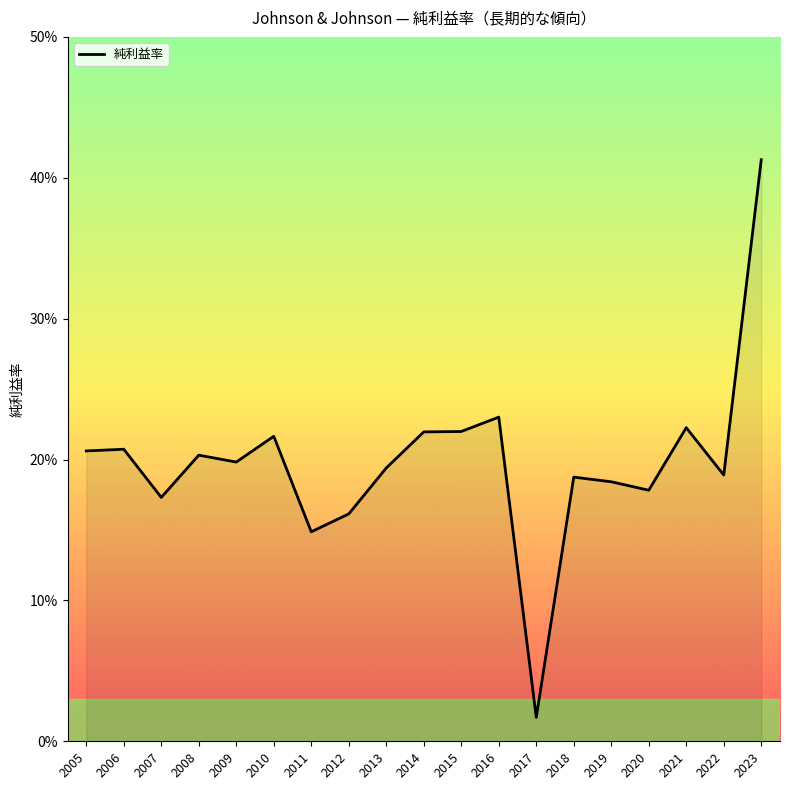

How many points are higher than both their immediate neighbors (excluding endpoints)?

6